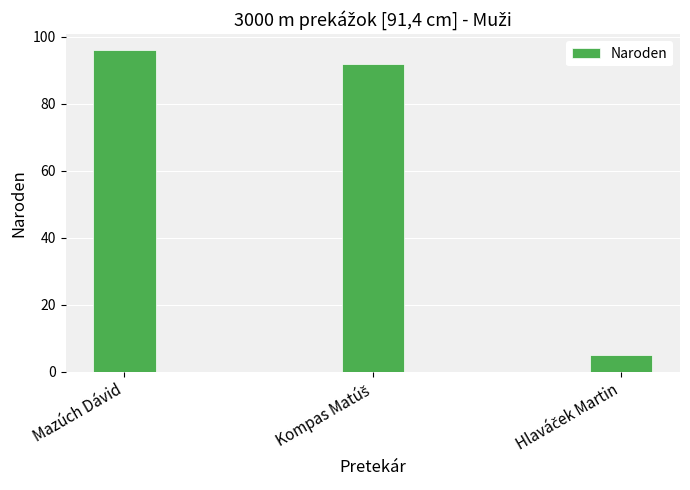

What is the value of the 3rd bar from the left?

5